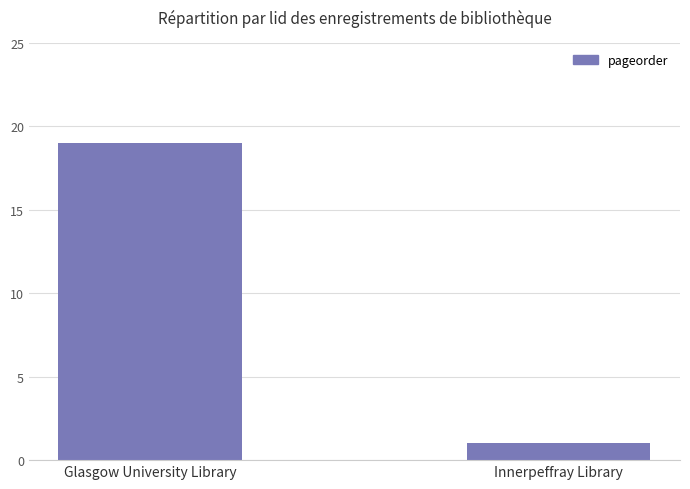

How many values are between 1 and 19?

2